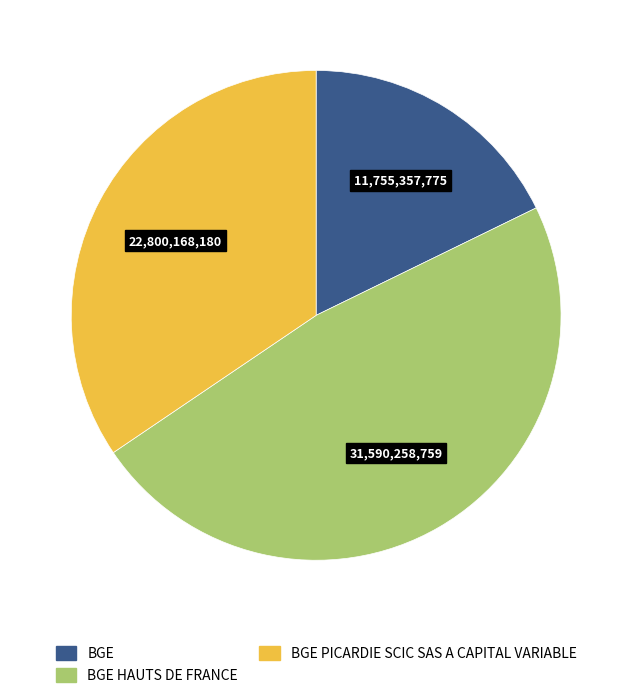

Count the number of slices in the pie.

3